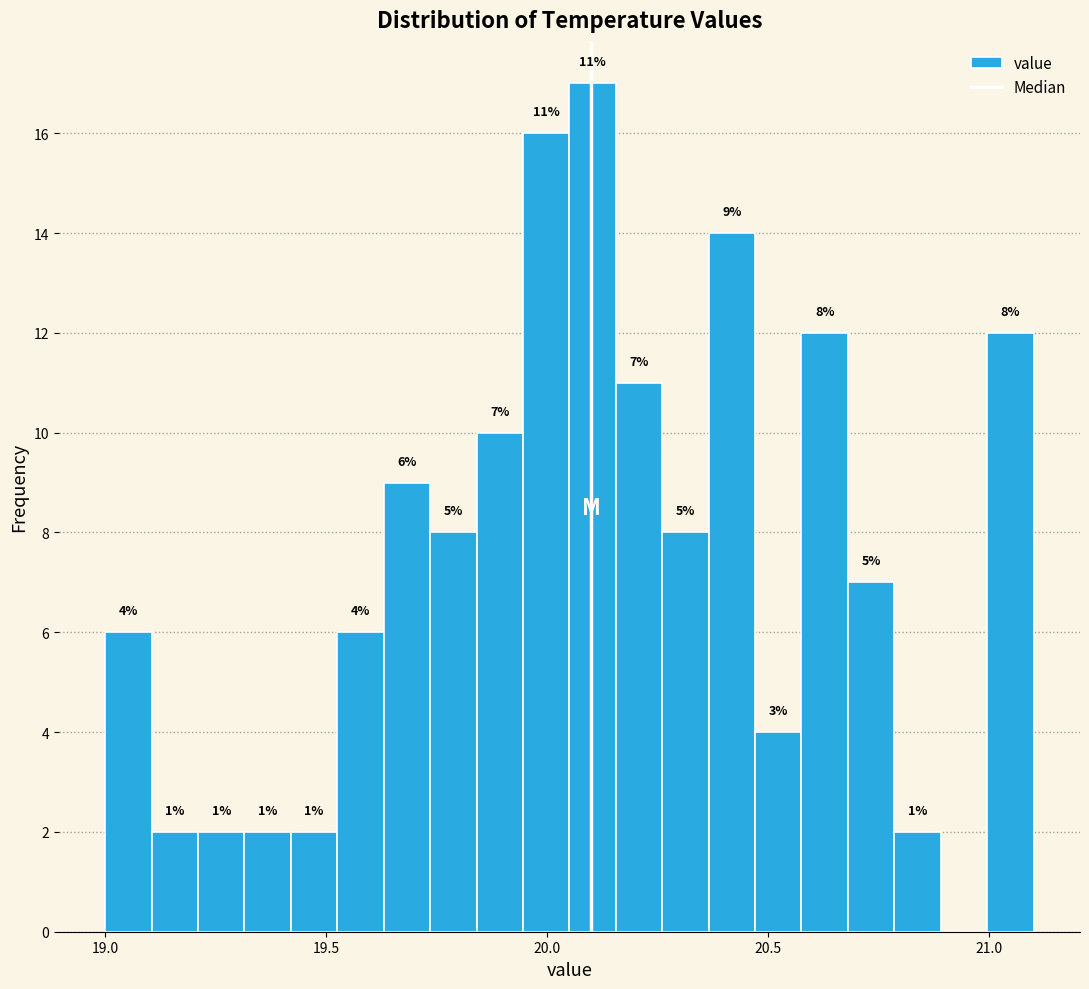

Around what value on the x-axis is the tallest bar? Give the approximate position of its centre, as read against the axis.

20.10